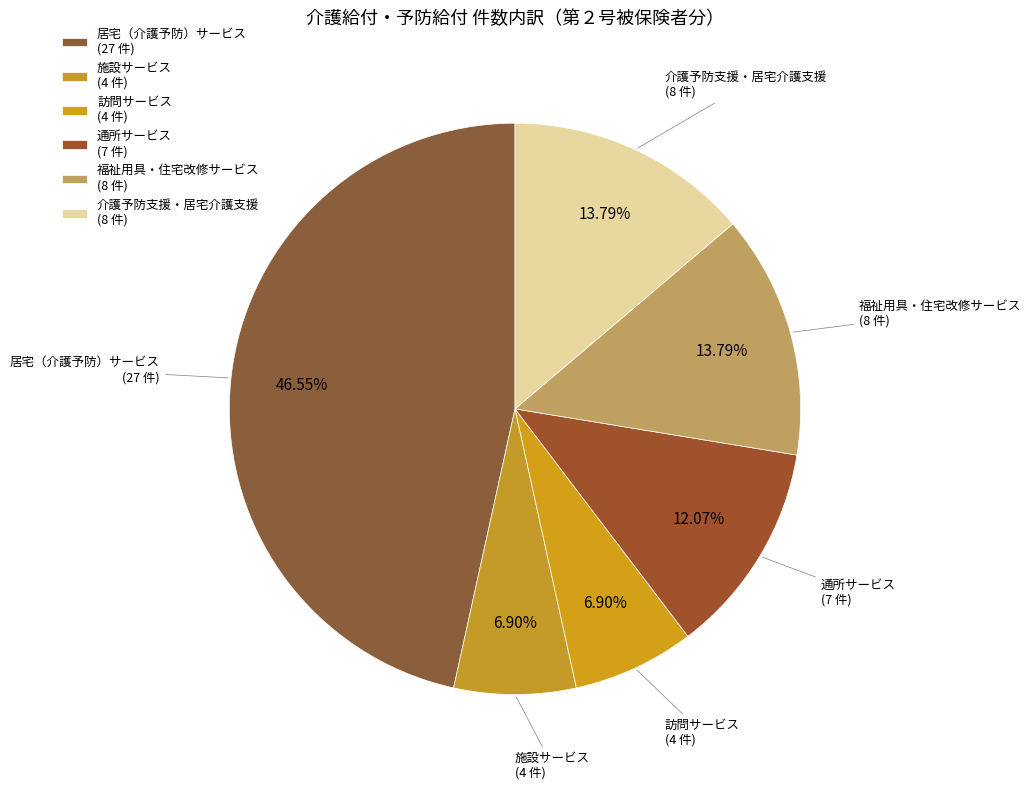

To the nearest percent, what is the average slice percentage?

17%